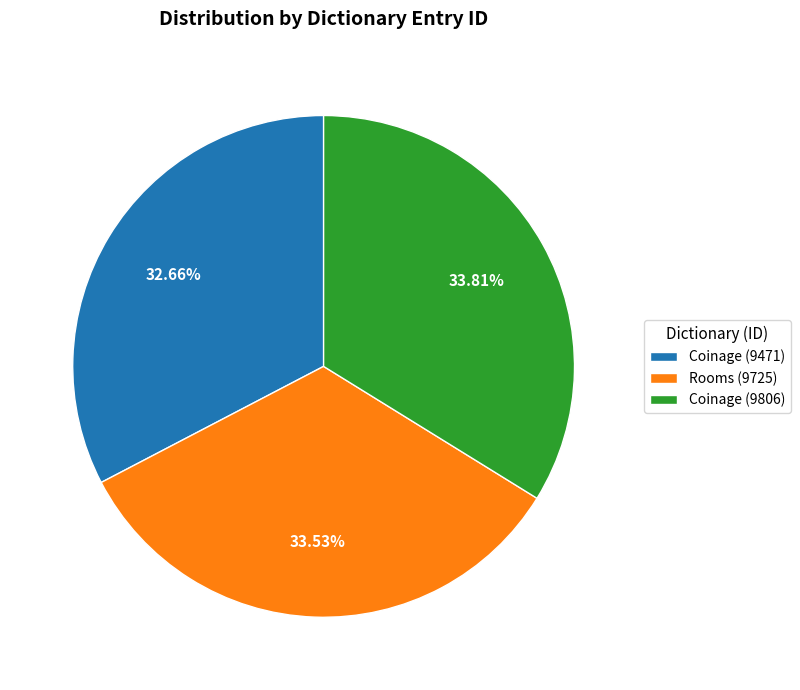

To the nearest percent, what portion does Rooms (9725) represent?

34%